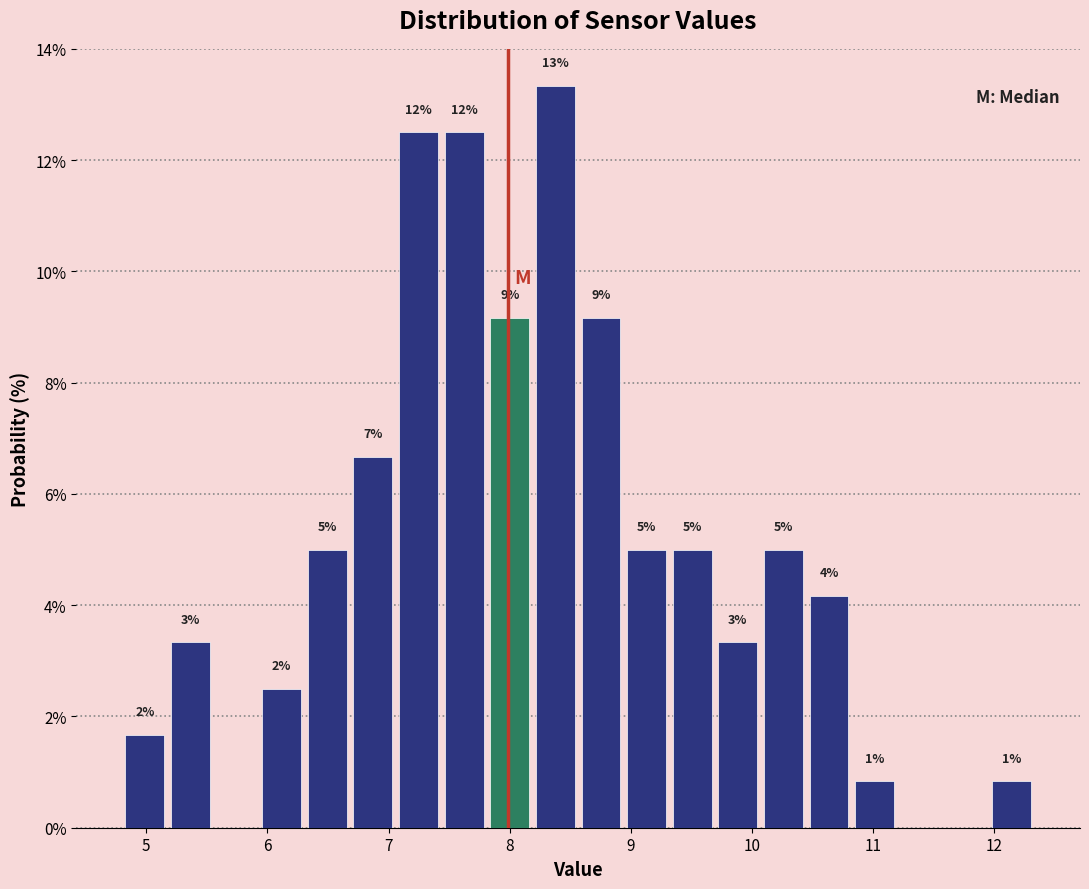

Around what value on the x-axis is the tallest bar? Give the approximate position of its centre, as read against the axis.

8.4